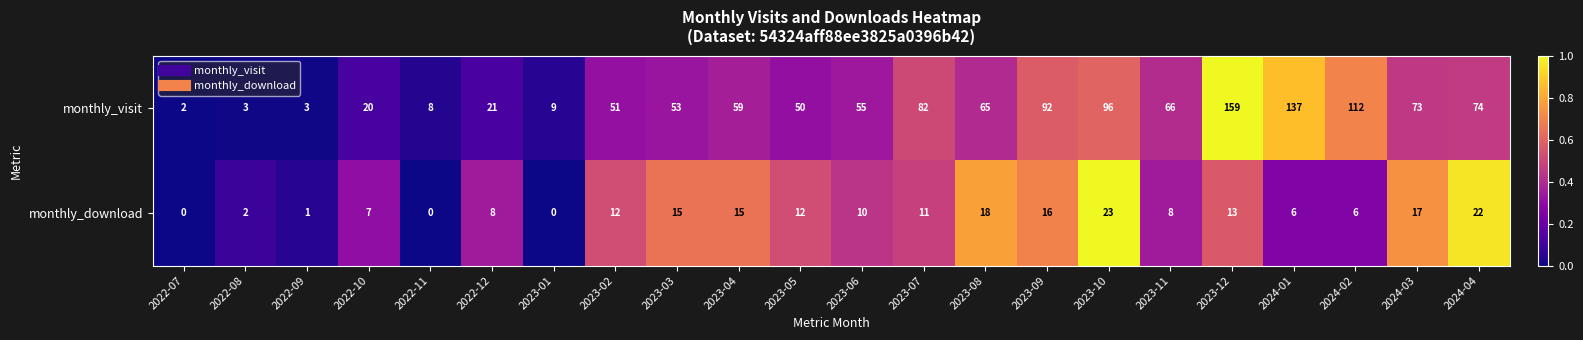

The value of monthly_visit at 2022-12 is 11. True or false?

False